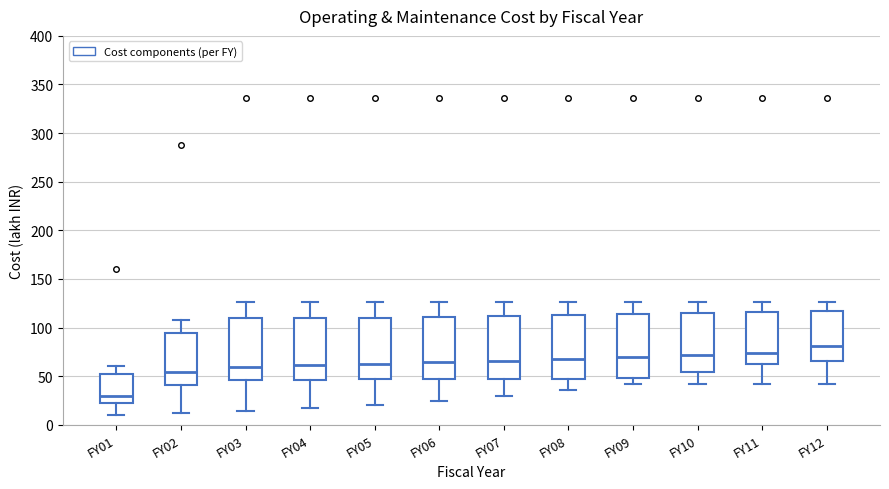

Which box has the highest median line?

FY12